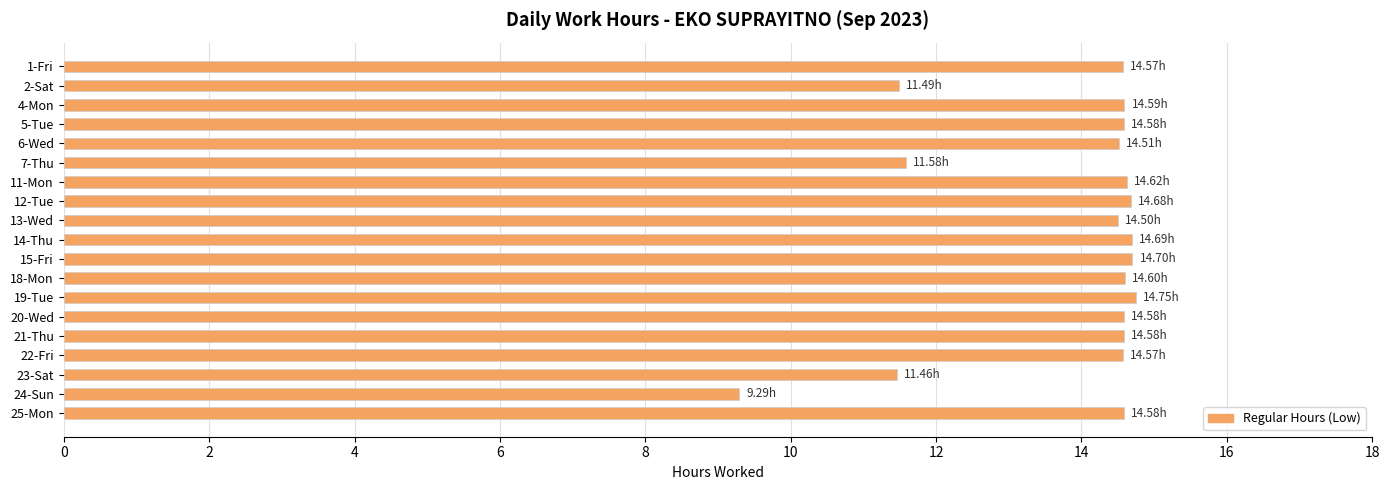

What is the ratio of the value at 21-Thu to the value at 24-Sun?

1.6